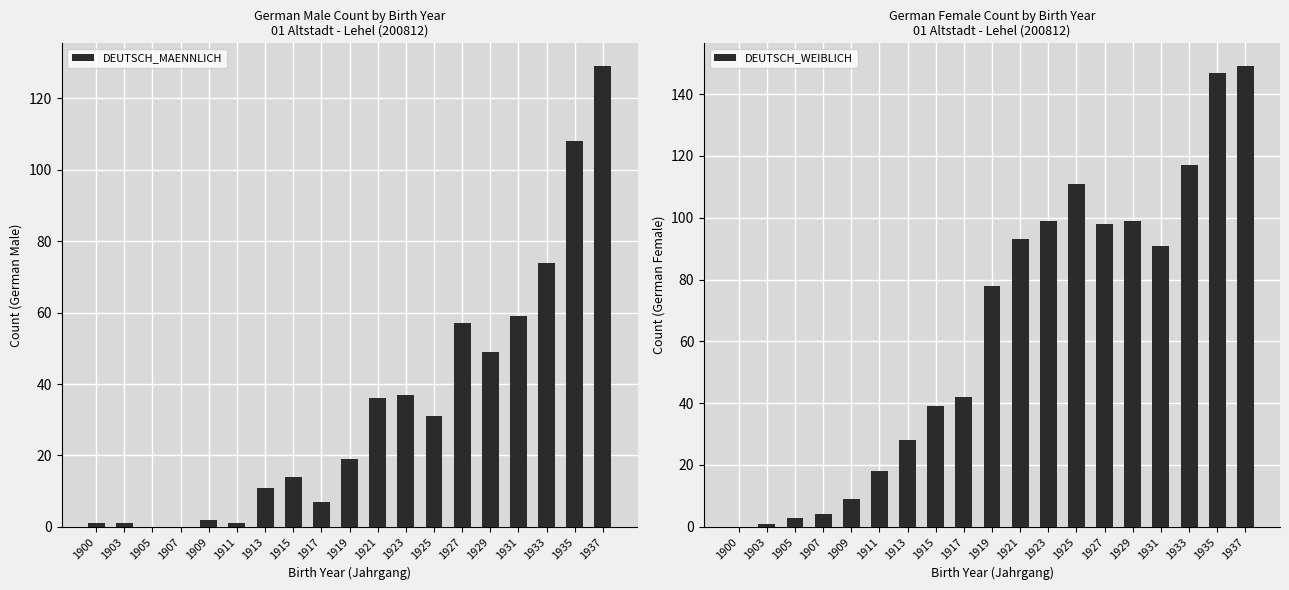

Is it true that DEUTSCH_WEIBLICH equals 144 at 1929?

False